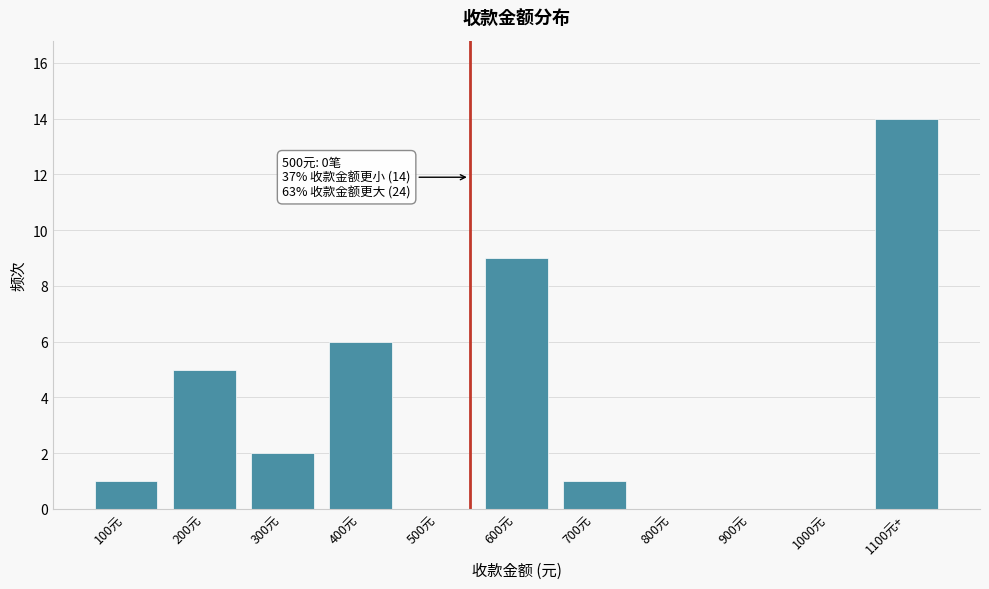

Reading left to right, what are all the values shown in this chart?

100元=1	200元=5	300元=2	400元=6	500元=0	600元=9	700元=1	800元=0	900元=0	1000元=0	1100元+=14